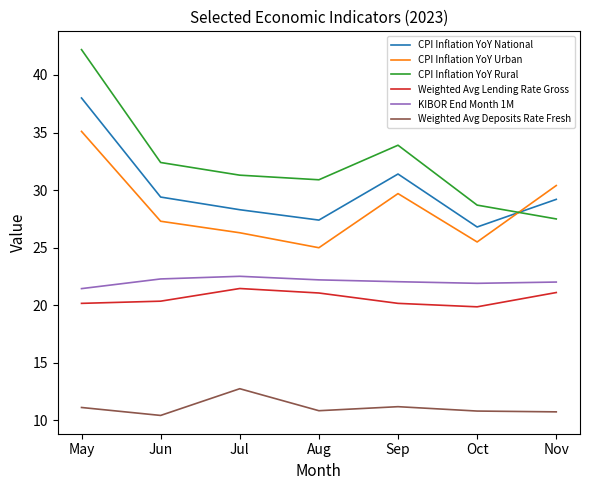

Rank the series by their maximum value, from lowest to highest.

Weighted Avg Deposits Rate Fresh, Weighted Avg Lending Rate Gross, KIBOR End Month 1M, CPI Inflation YoY Urban, CPI Inflation YoY National, CPI Inflation YoY Rural